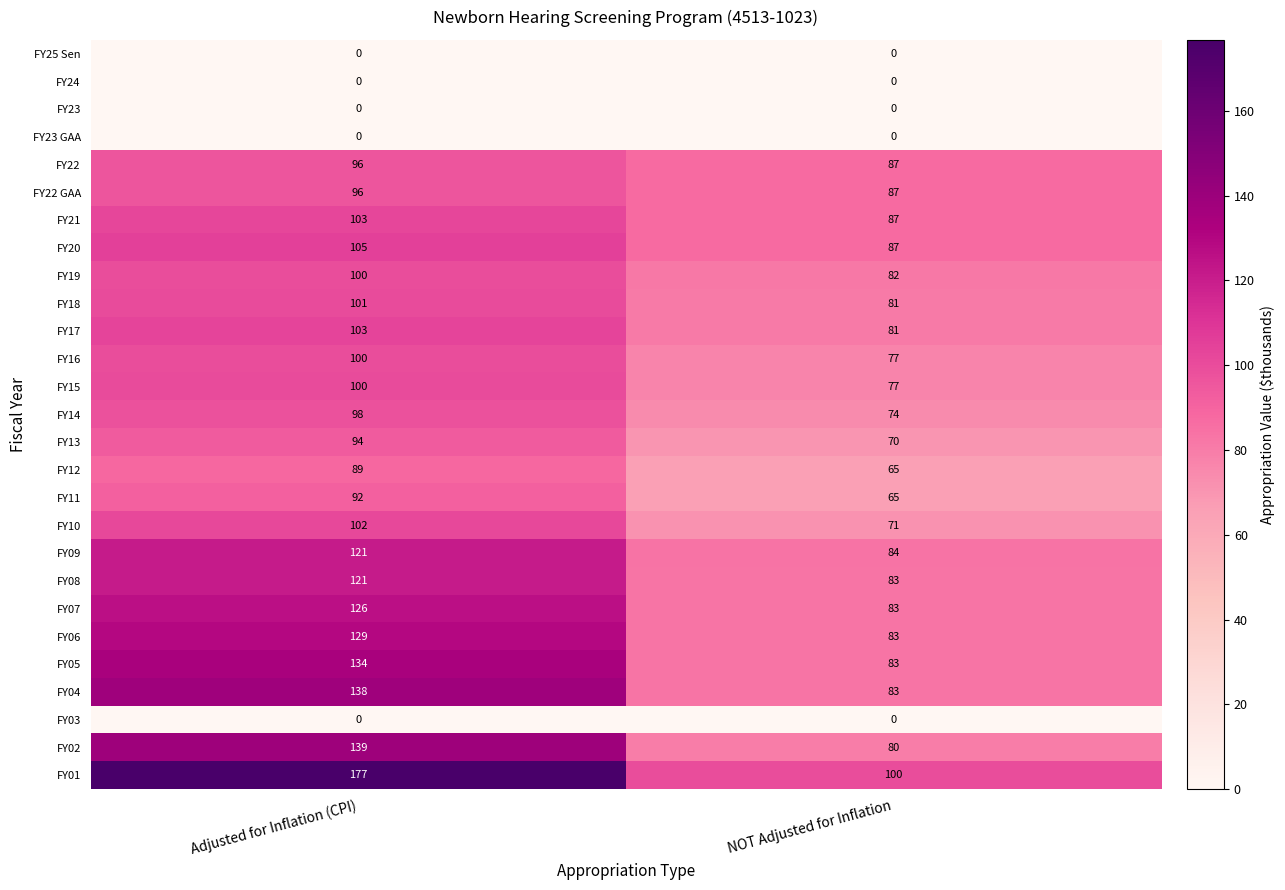

Between Adjusted for Inflation (CPI) and NOT Adjusted for Inflation, which series saw the biggest shift?

FY01